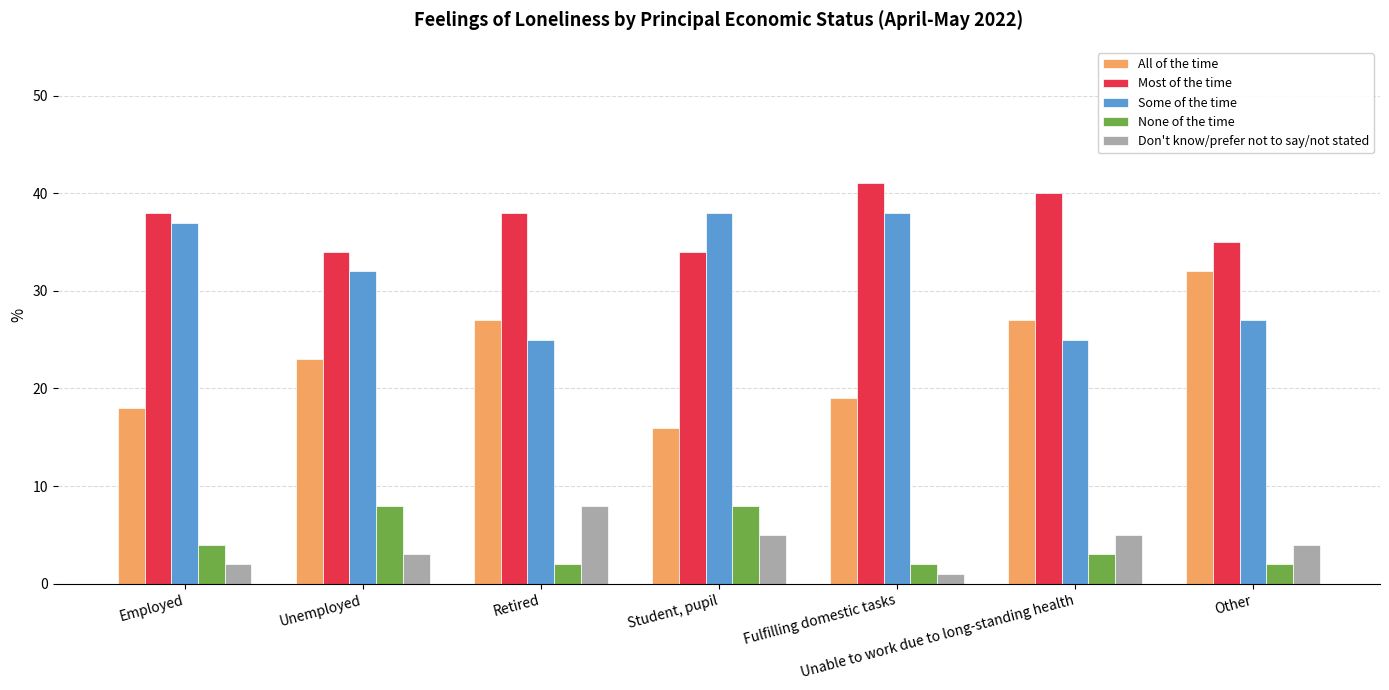

The value of None of the time at Unable to work due to long-standing health is 1. True or false?

False